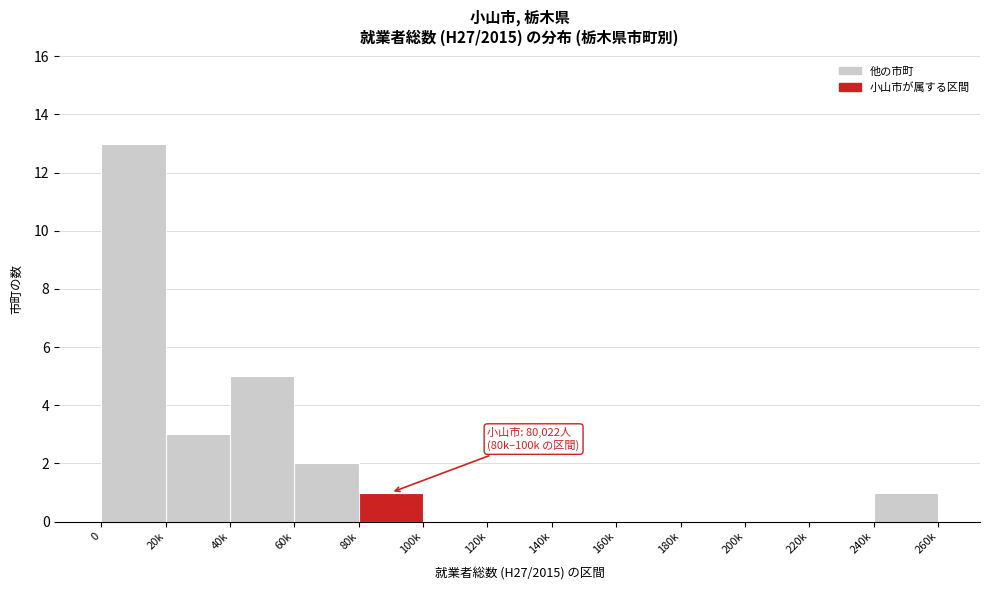

Reading left to right, what are all the values shown in this chart?

0=13	20k=3	40k=5	60k=2	80k=1	100k=0	120k=0	140k=0	160k=0	180k=0	200k=0	220k=0	240k=1